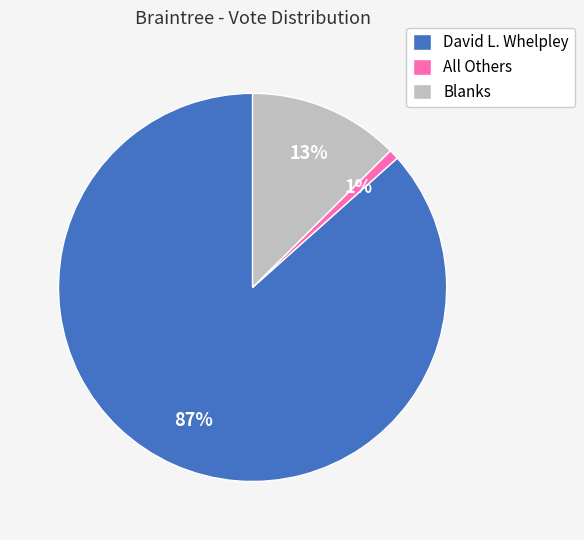

What is the smallest slice in the pie chart?

All Others